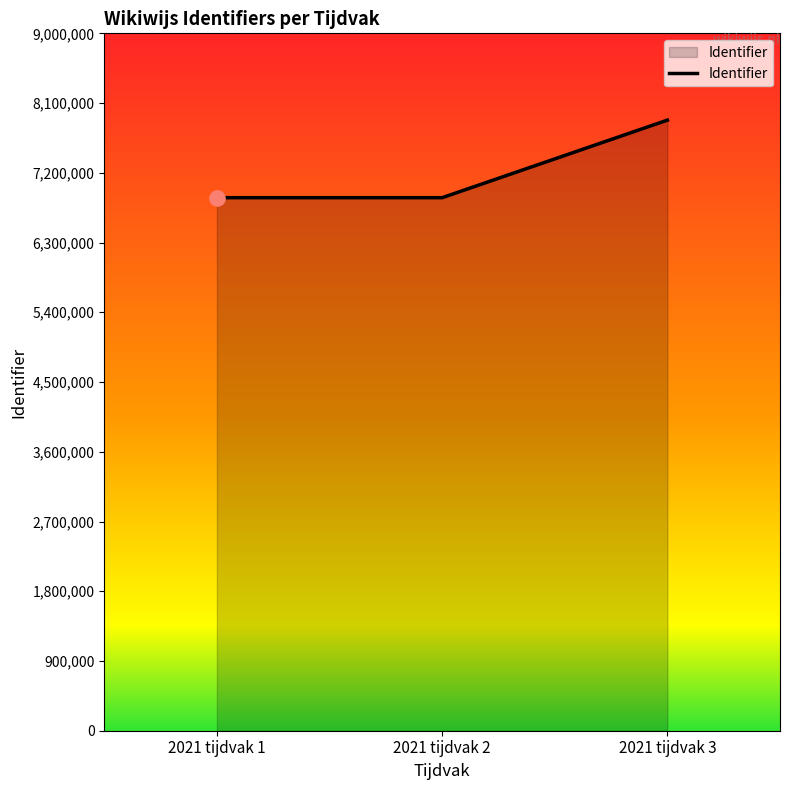

What is the change in value from 2021 tijdvak 2 to 2021 tijdvak 3?

+1000947